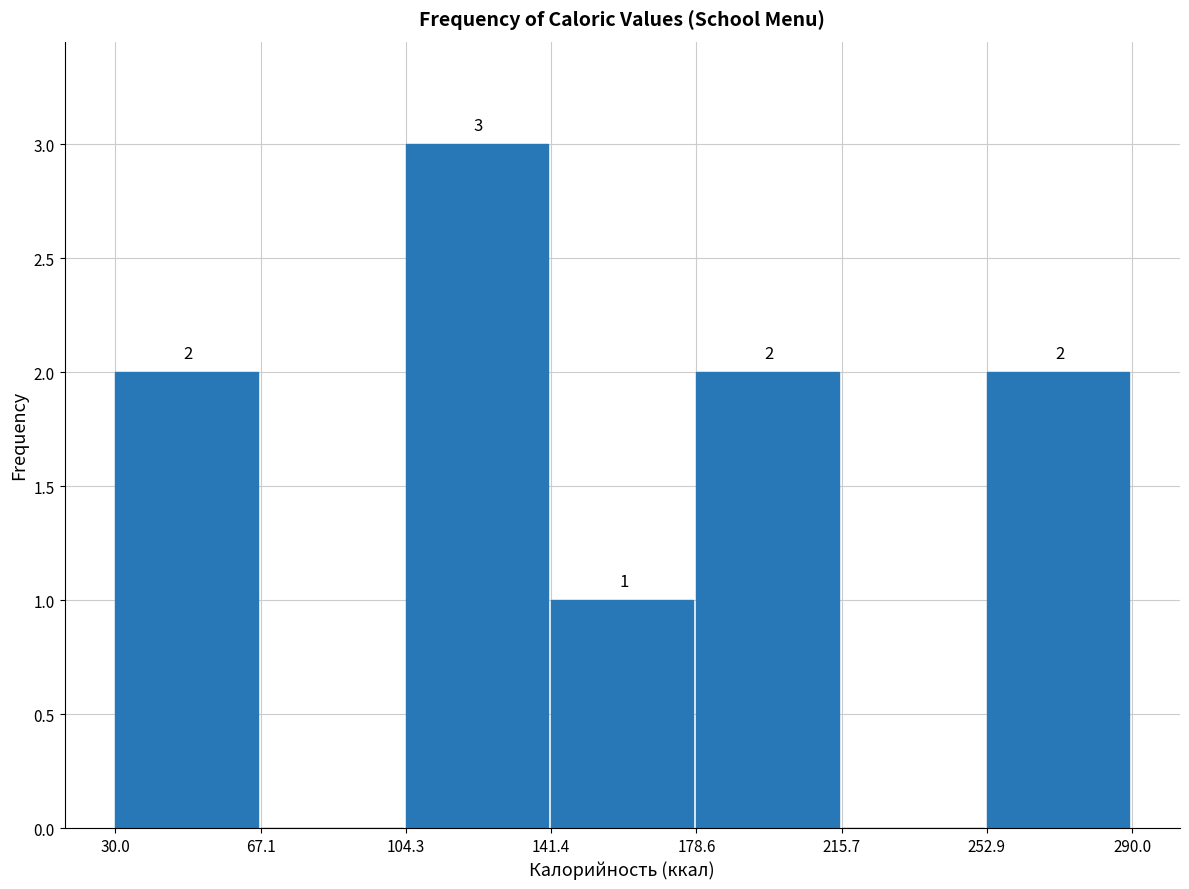

Over which range of the x-axis is the bar tallest?

104.3 to 141.4